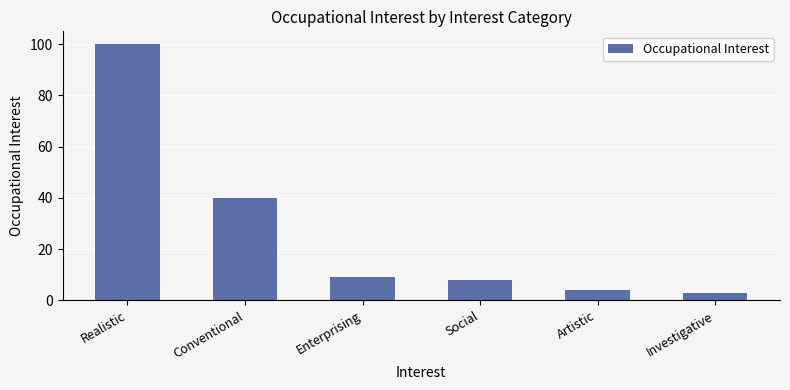

How many values are below 9?

3